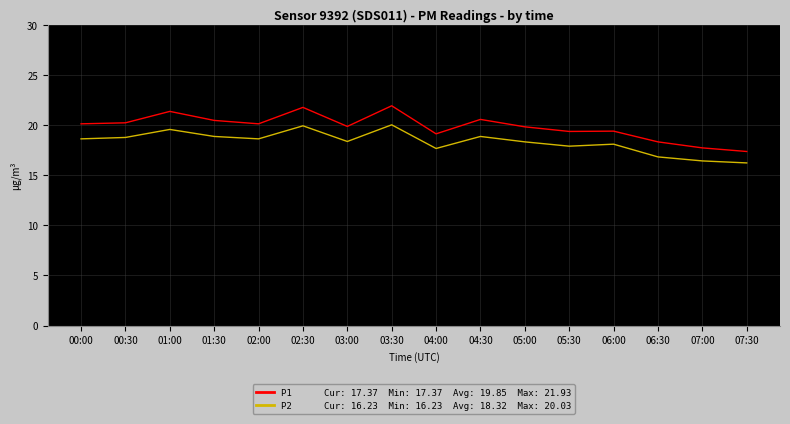

What position from the left is 04:30?

10